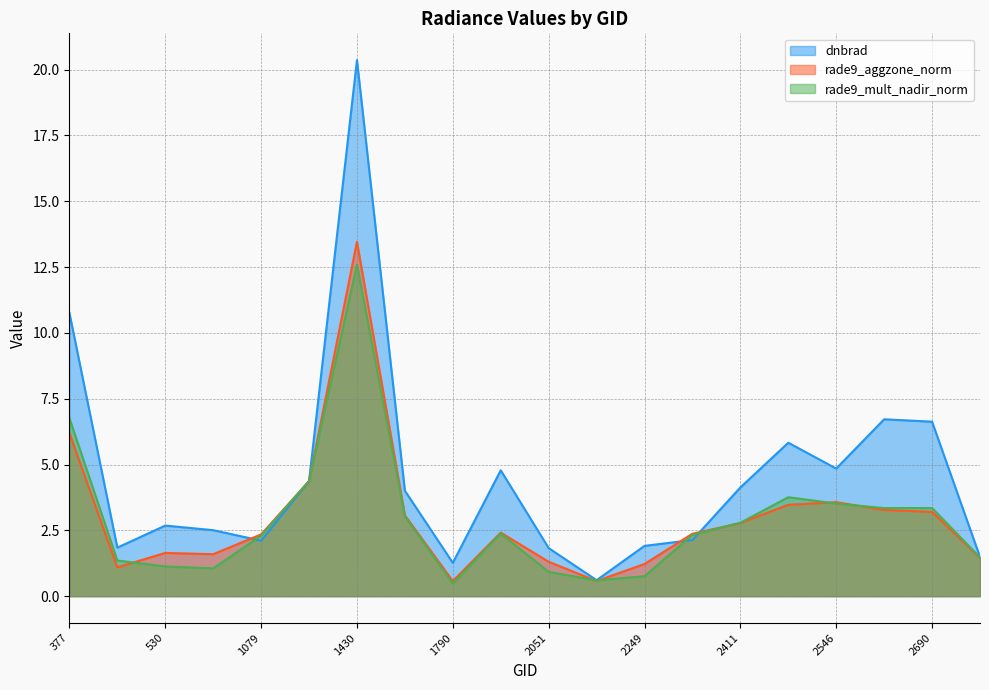

What is the difference between the highest and lowest values at 102501?

1.5